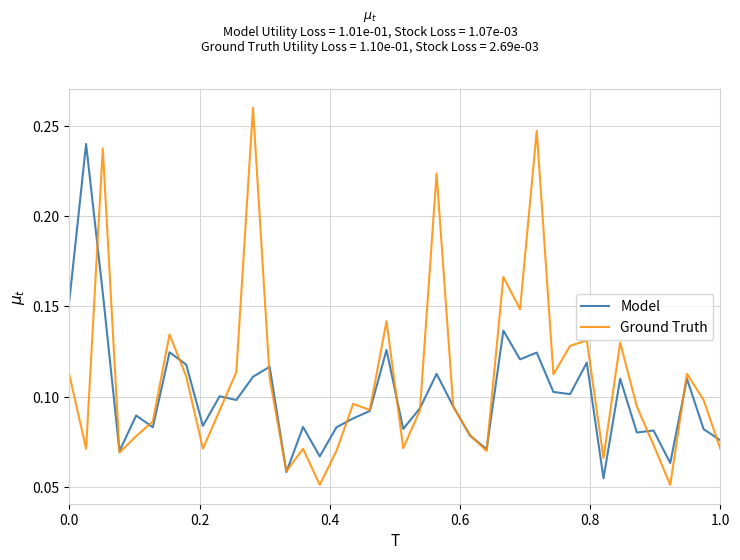

Which series has the widest spread of values?

Ground Truth